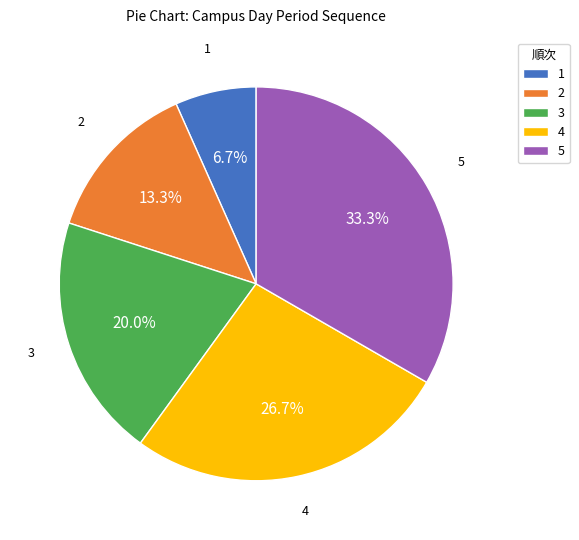

What percentage is the 5 slice, to the nearest percent?

33%